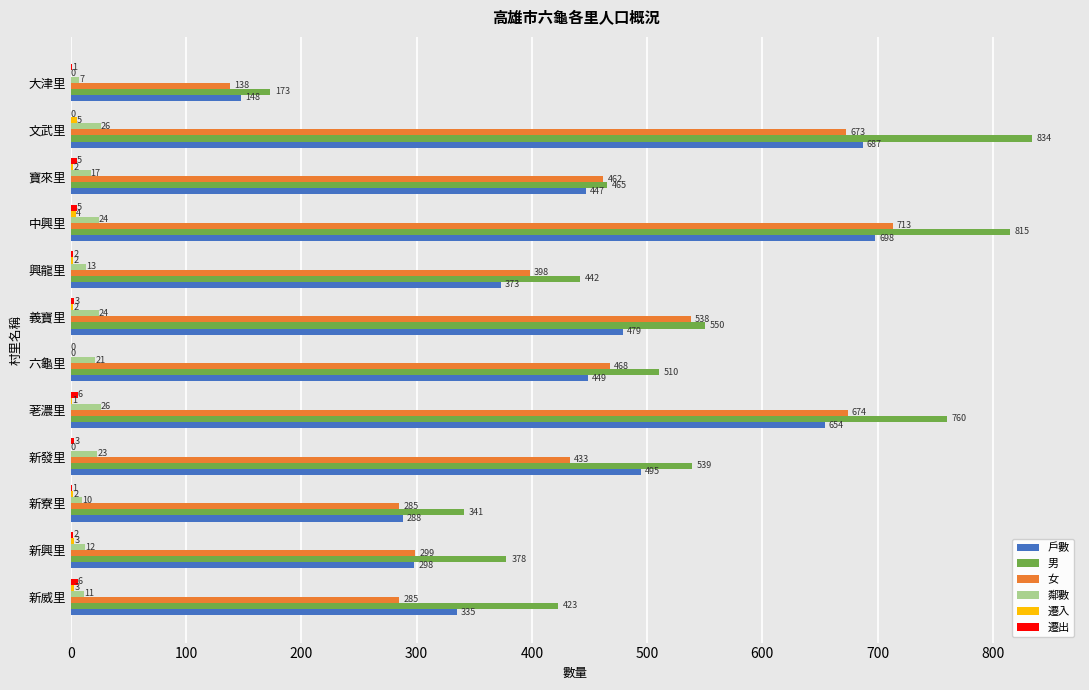

The 男 series shows 378 at 新興里. True or false?

True